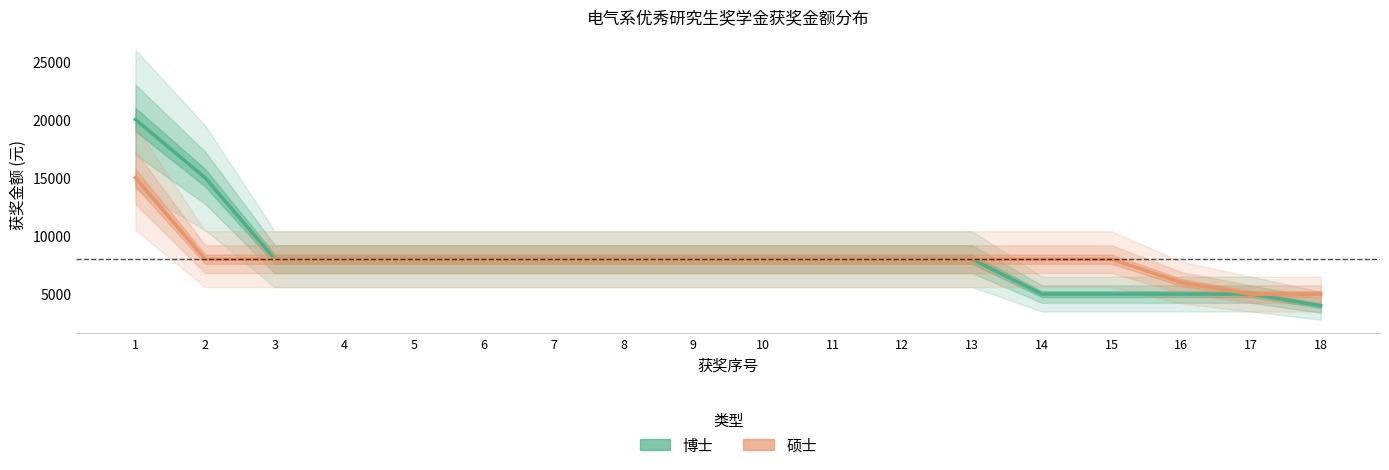

The 硕士 series shows 8000 at 14. True or false?

True